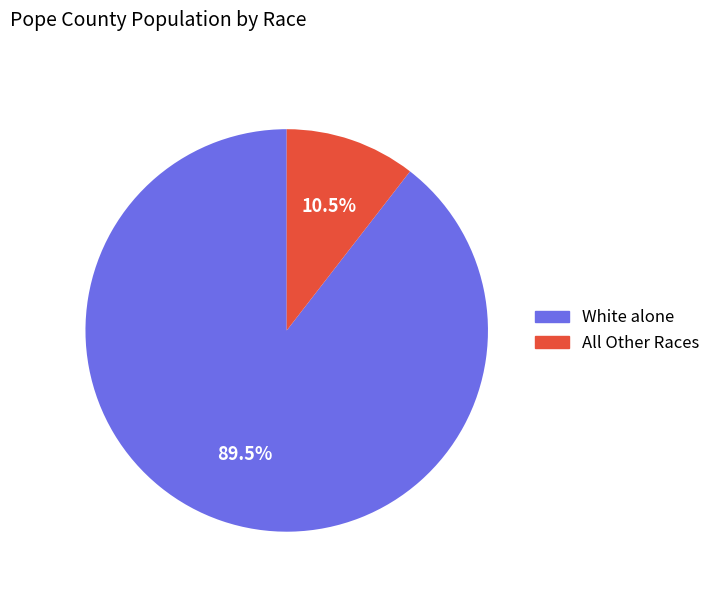

To the nearest percent, what is the difference between the largest and smallest slice percentages?

79%